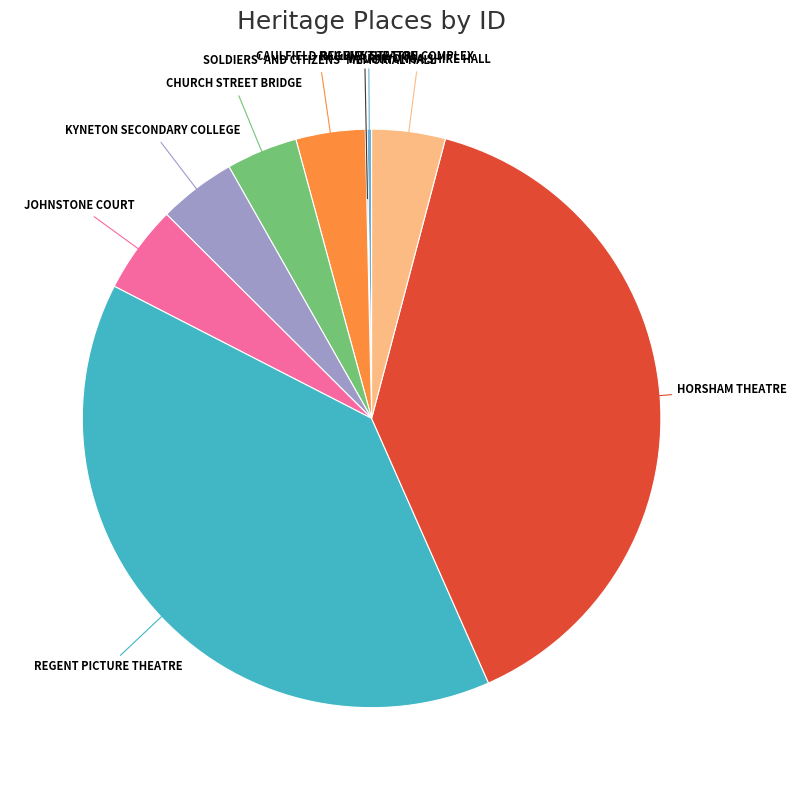

Does any single category account for the majority?

No